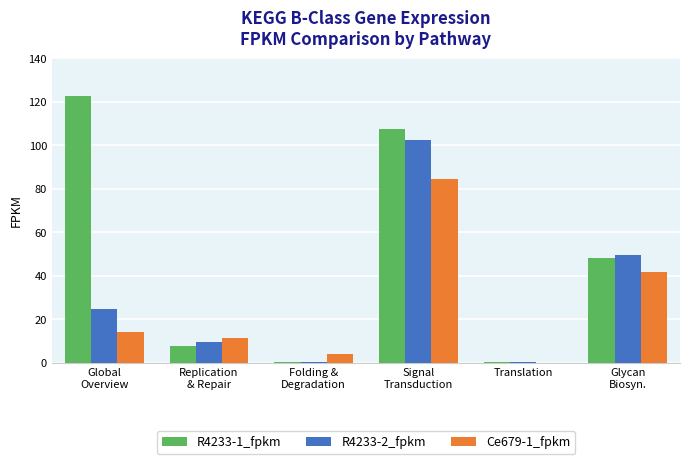

What is the spread (max minus min) of values at Glycan
Biosyn.?

7.7